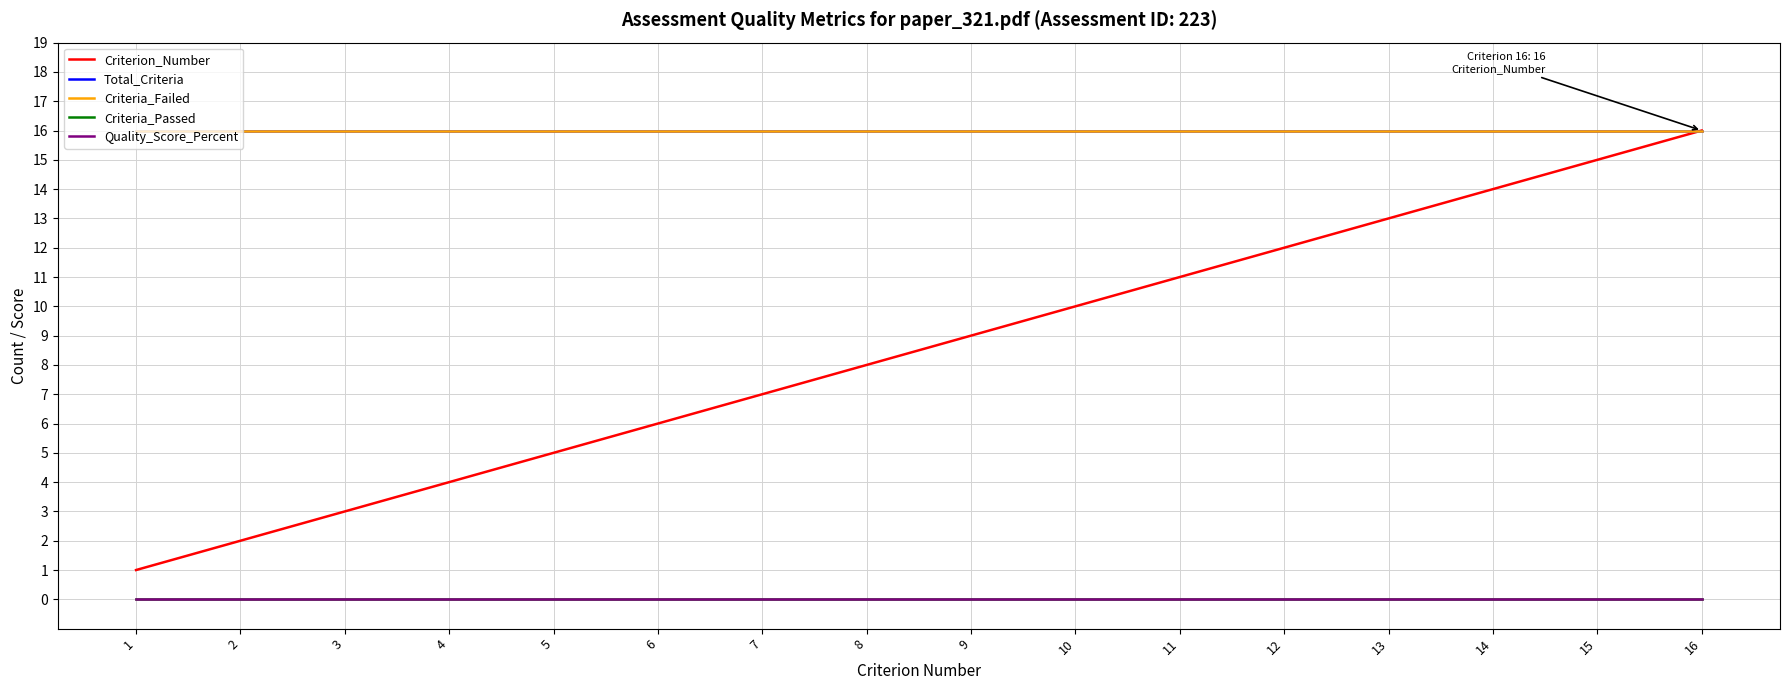

Is this an area chart (filled region under the line)?

No